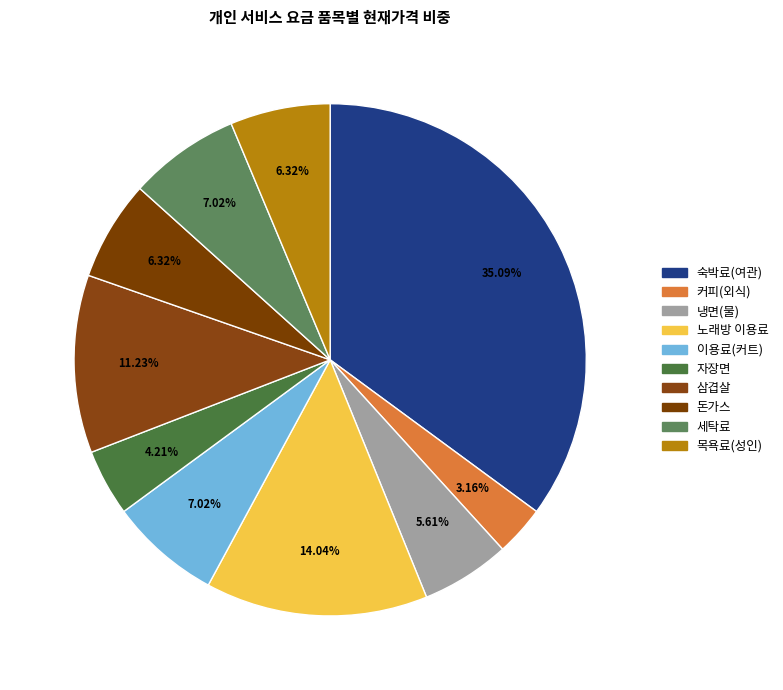

What is the largest slice in the pie chart?

숙박료(여관)